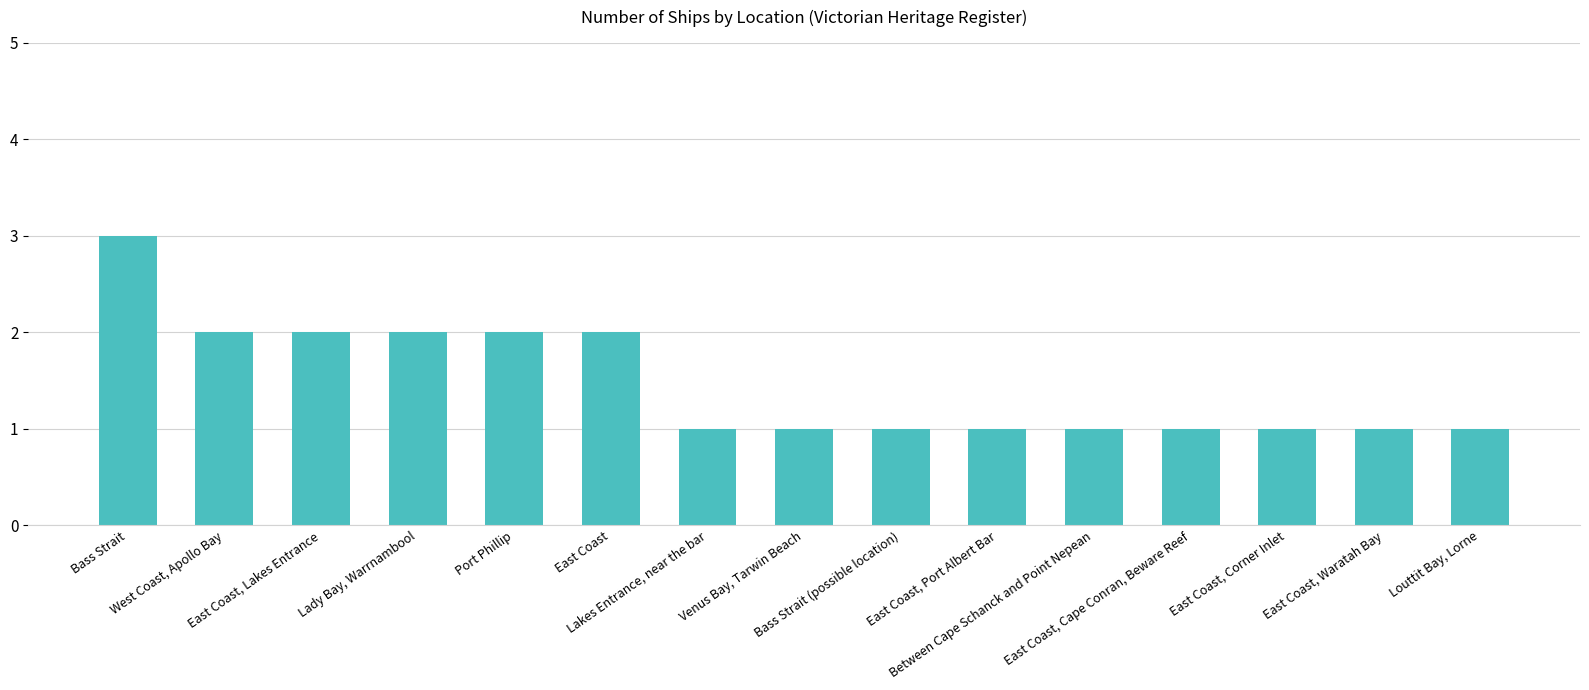

What is the value of the 14th bar from the left?

1